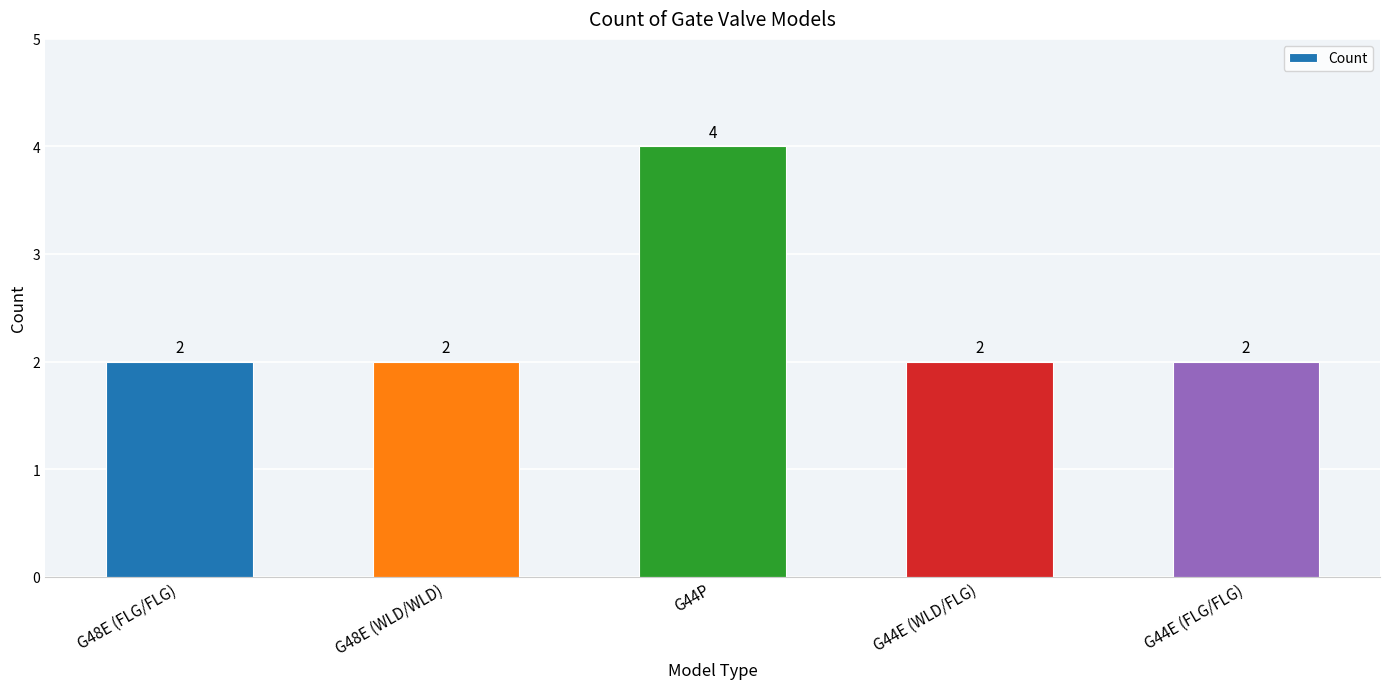

What is the difference between the maximum and second lowest values?

2